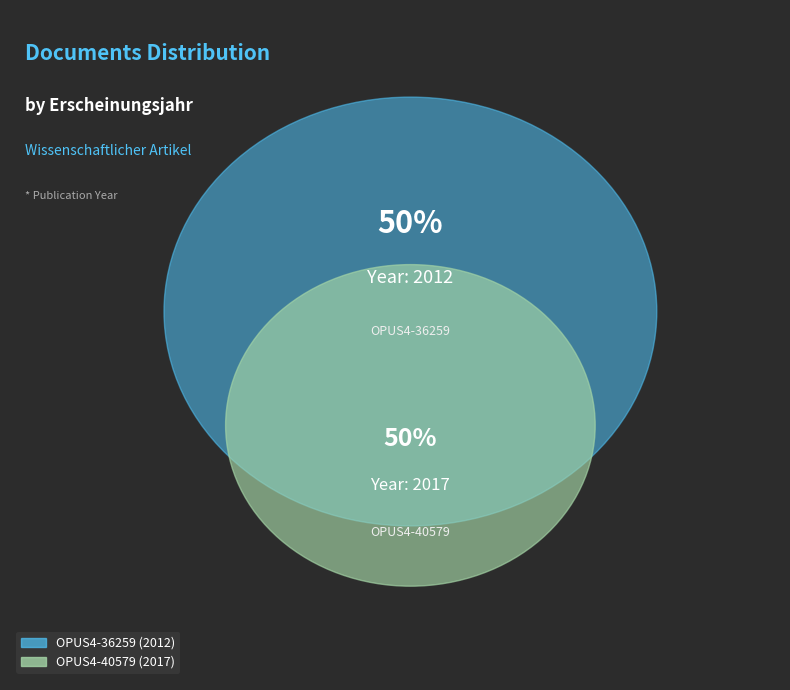

Which has a higher value, OPUS4-40579 or OPUS4-36259?

OPUS4-40579